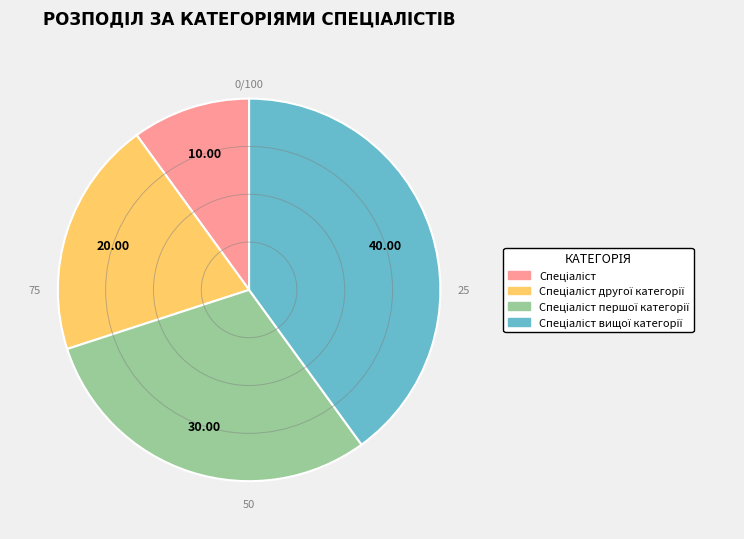

How many slices are in this pie chart?

4